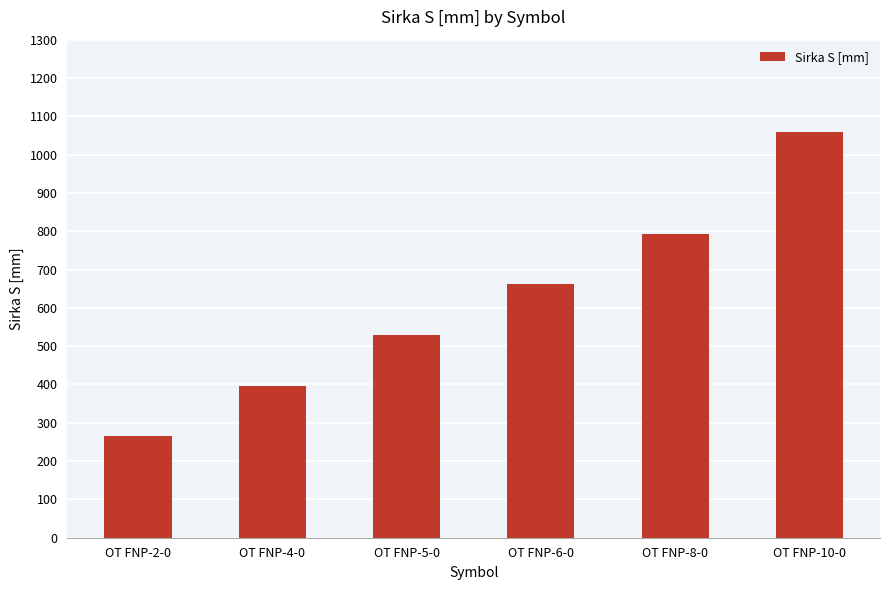

Are the bars grouped side by side (vs. stacked)?

No